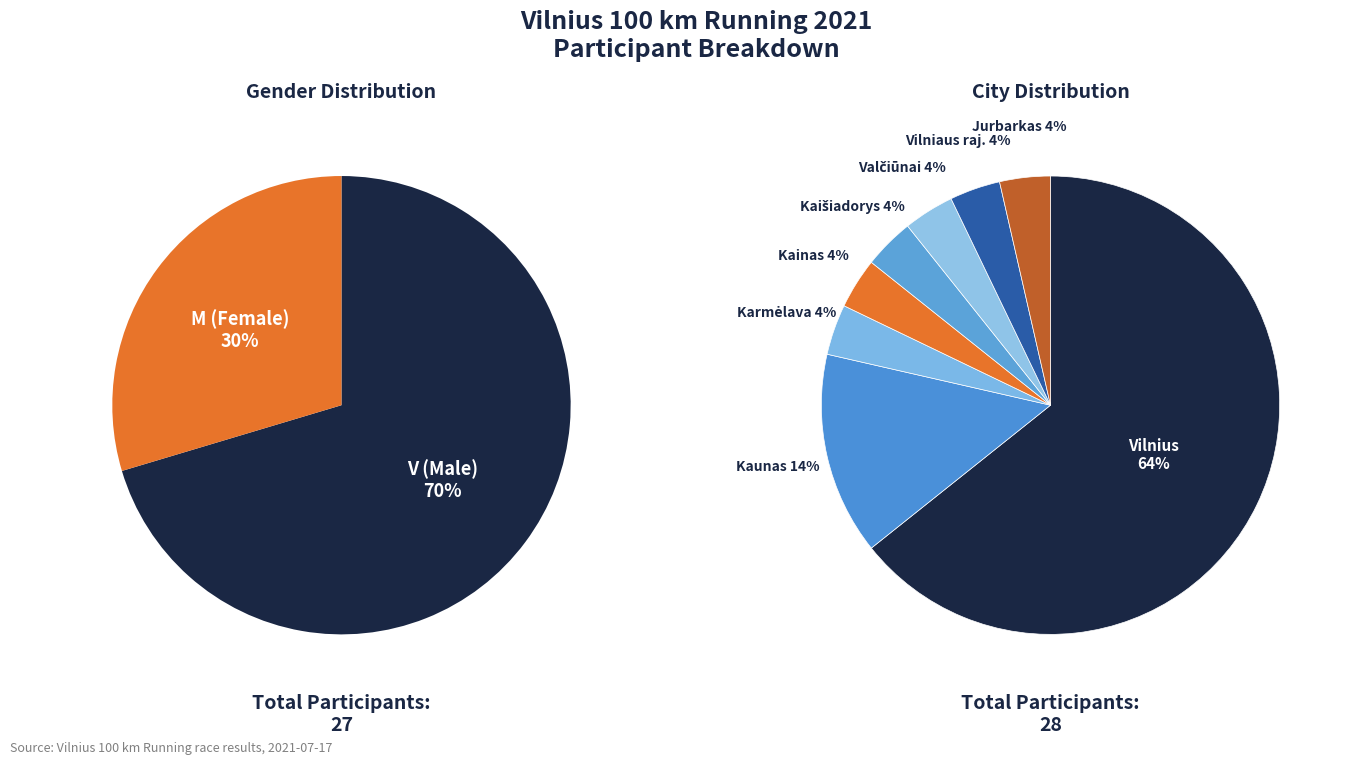

Is there a majority slice in this chart?

Yes